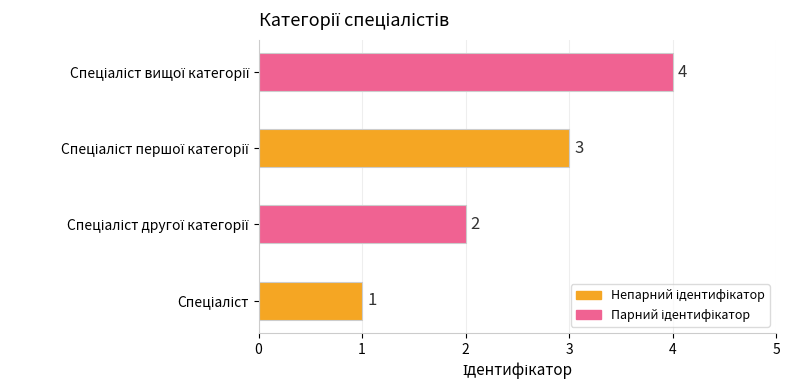

What is the maximum value shown in the chart?

4